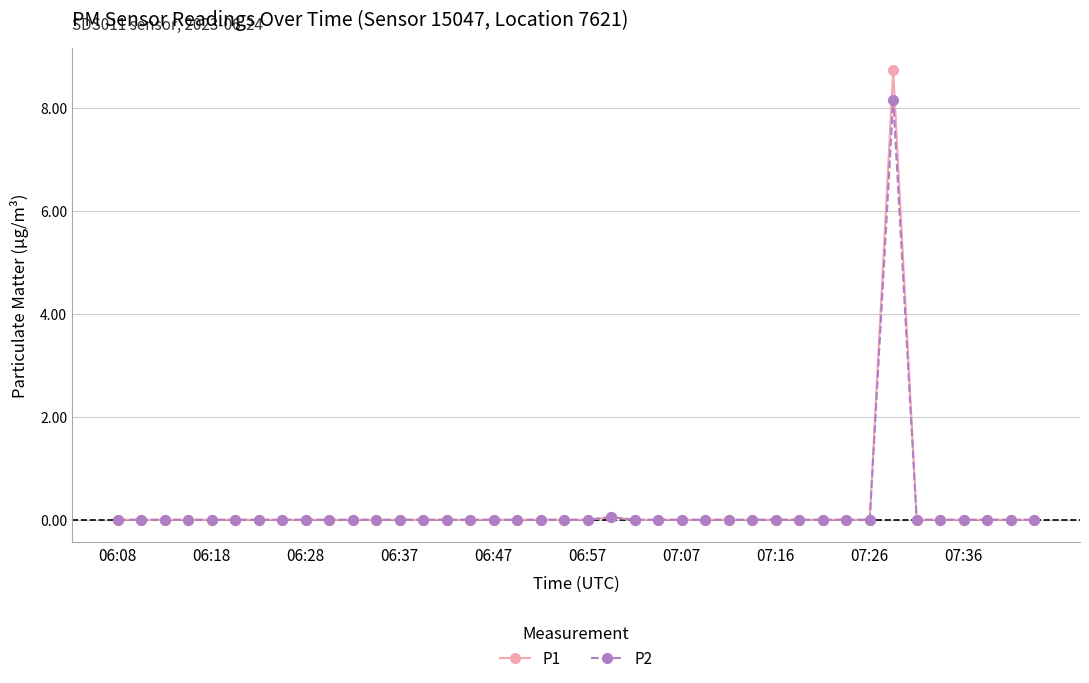

What is the maximum value for P1?

8.7